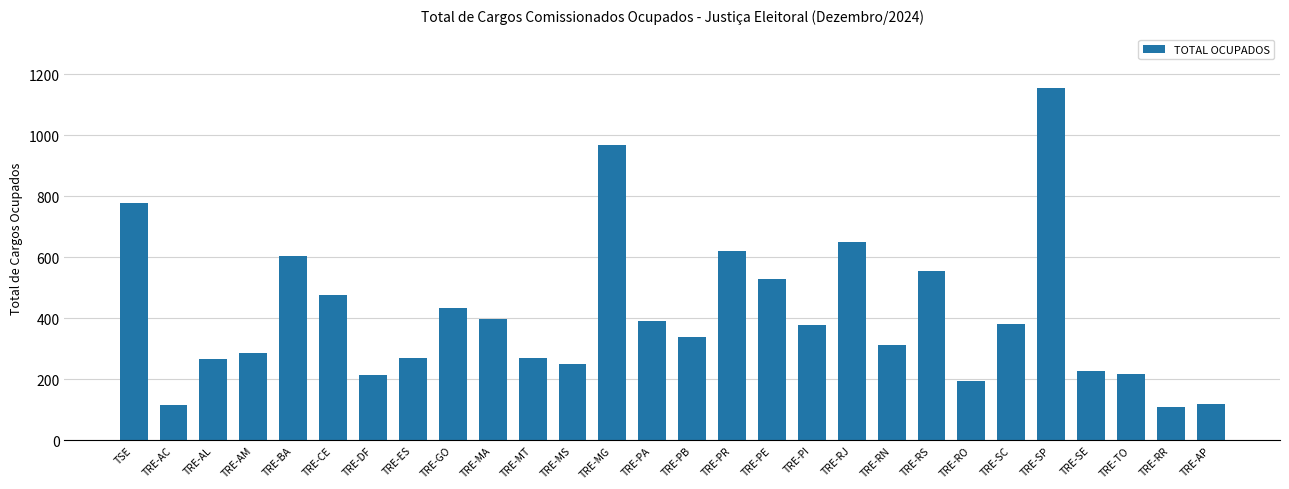

At which category does the chart reach its peak across all series?

TRE-SP